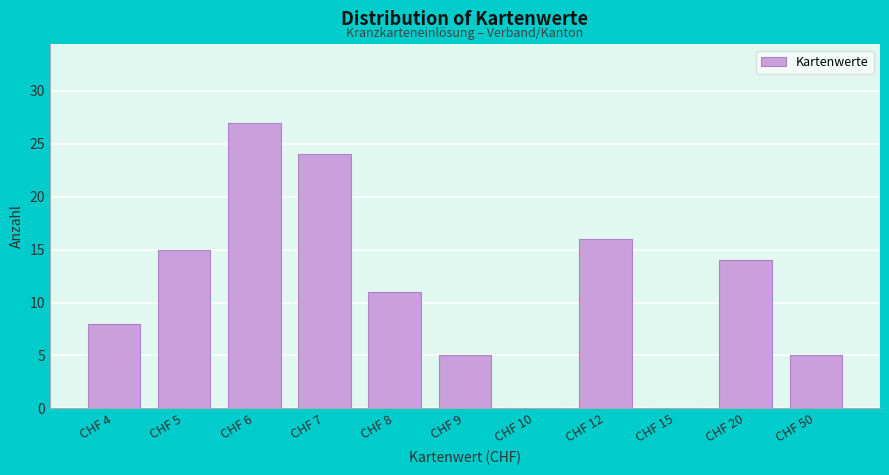

Reading left to right, extract all data points from this chart.

CHF 4=8	CHF 5=15	CHF 6=27	CHF 7=24	CHF 8=11	CHF 9=5	CHF 10=0	CHF 12=16	CHF 15=0	CHF 20=14	CHF 50=5